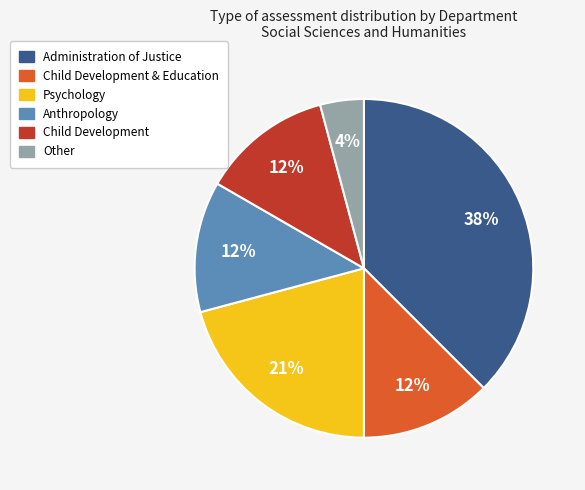

Between Other and Administration of Justice, which is larger?

Administration of Justice